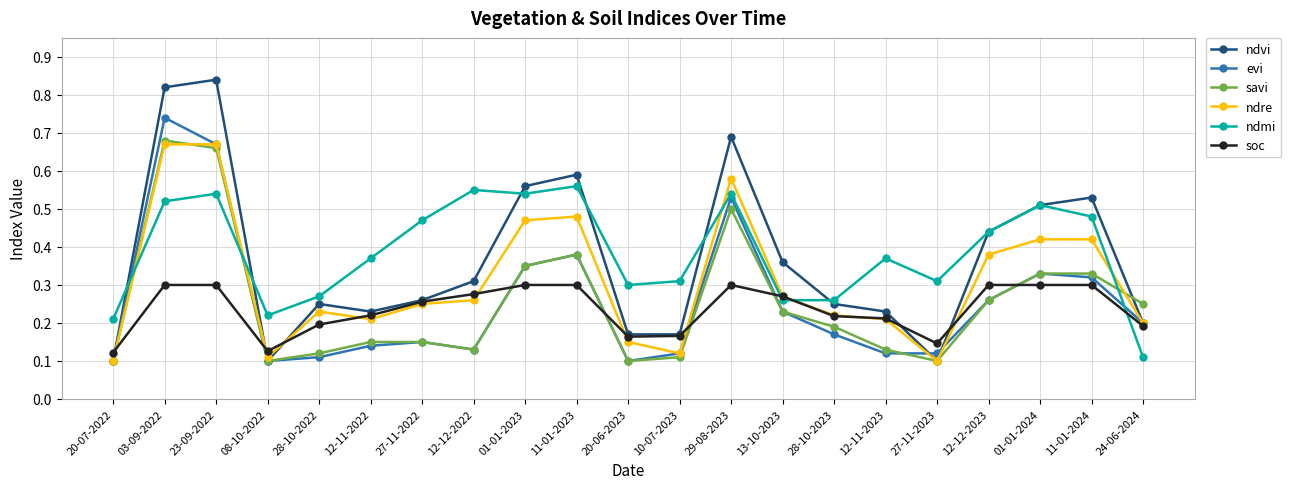

Is the value of soc at 28-10-2023 greater than the value of evi at 10-07-2023?

Yes